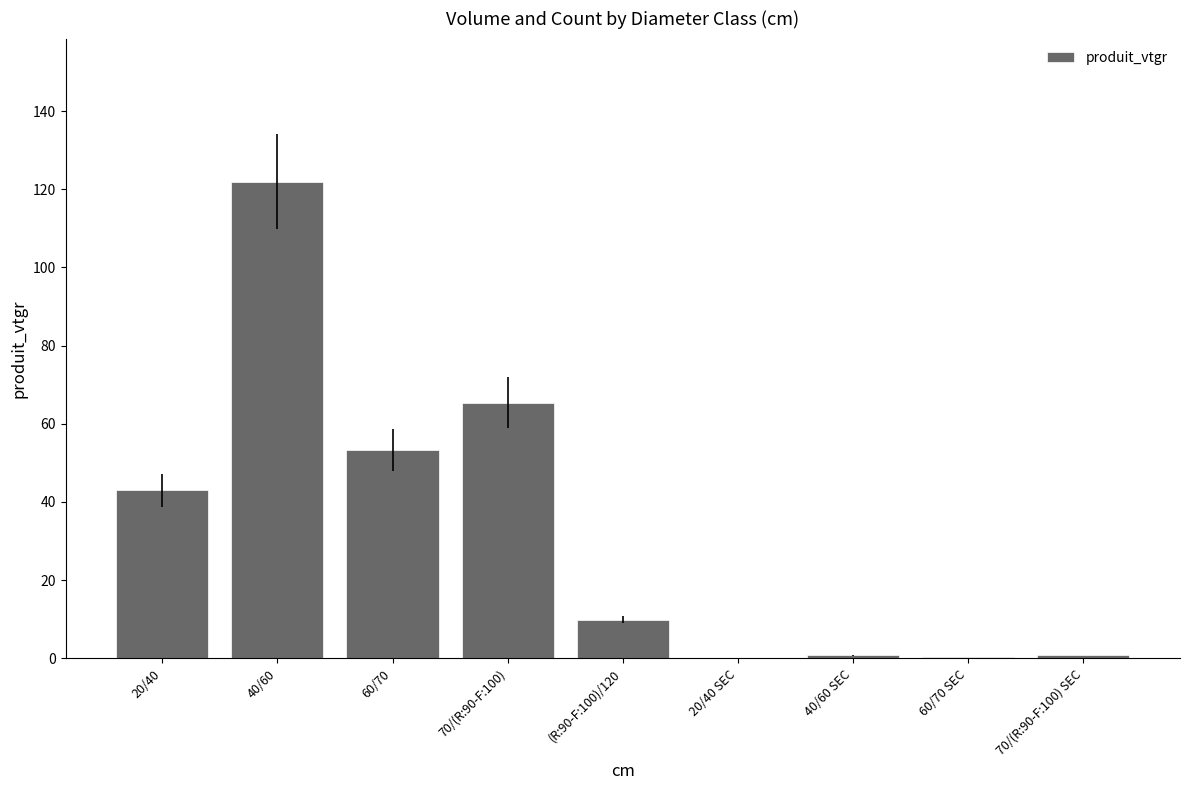

What is the ratio of the value at 20/40 to the value at (R:90-F:100)/120?

4.3